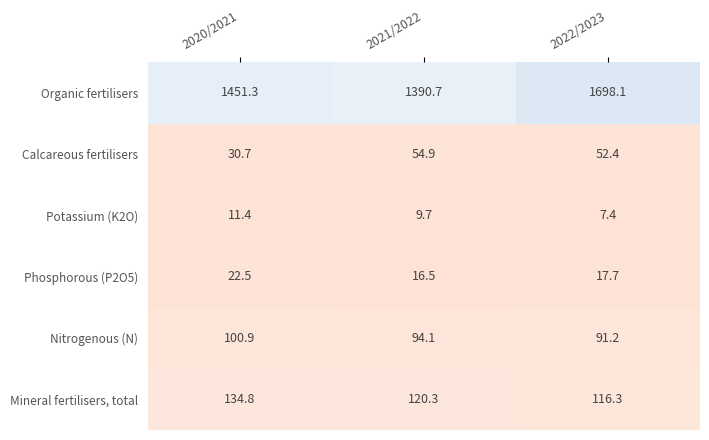

True or false: Nitrogenous (N) has a value of 157.4 at 0.

False